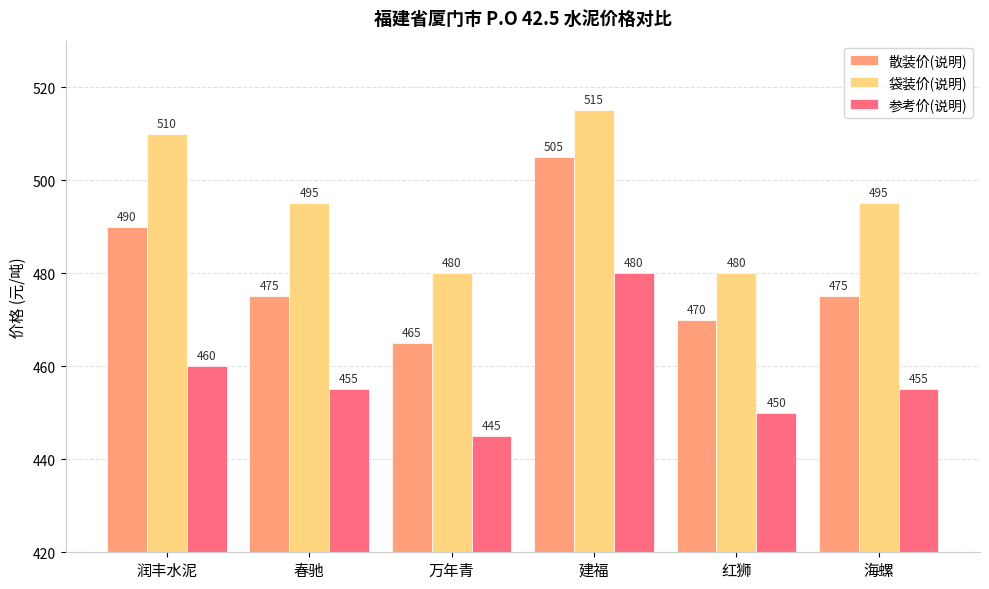

Which series has the largest total across all categories?

袋装价(说明)